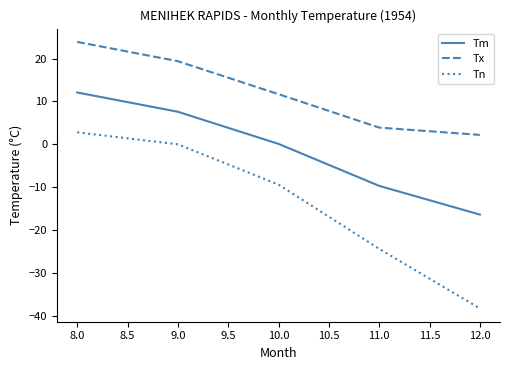

How many lines are shown in the chart?

3